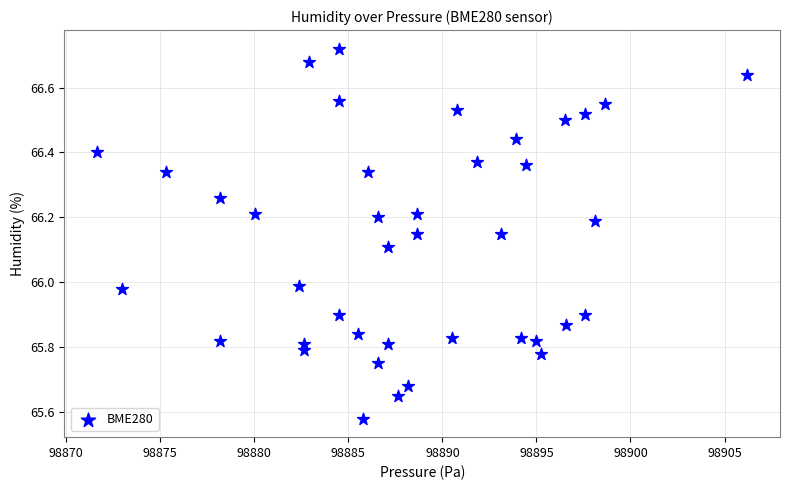

What is the range of X values (max minus min)?

34.6